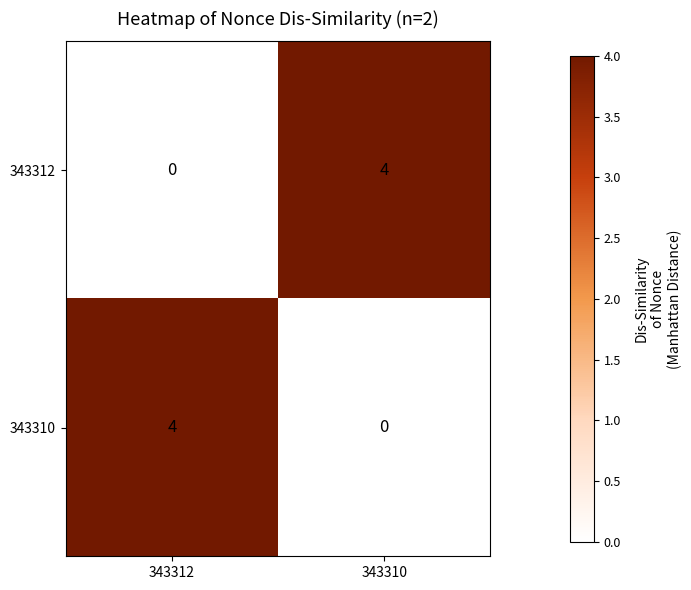

Reading left to right, what are all the values shown in this chart?

343312: 0	4
343310: 4	0